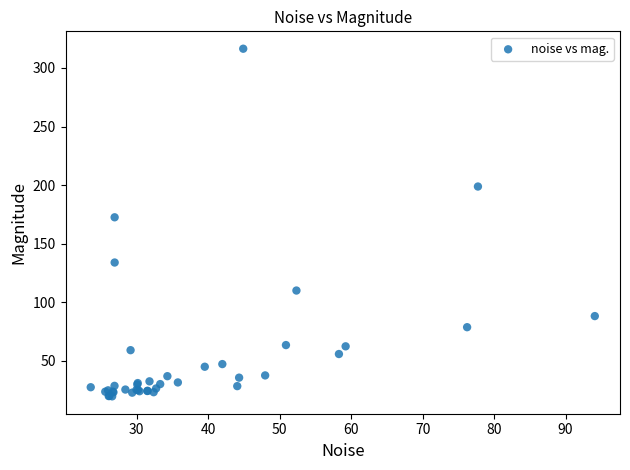

What Y value in the scatter plot is closest to 167?

172.4